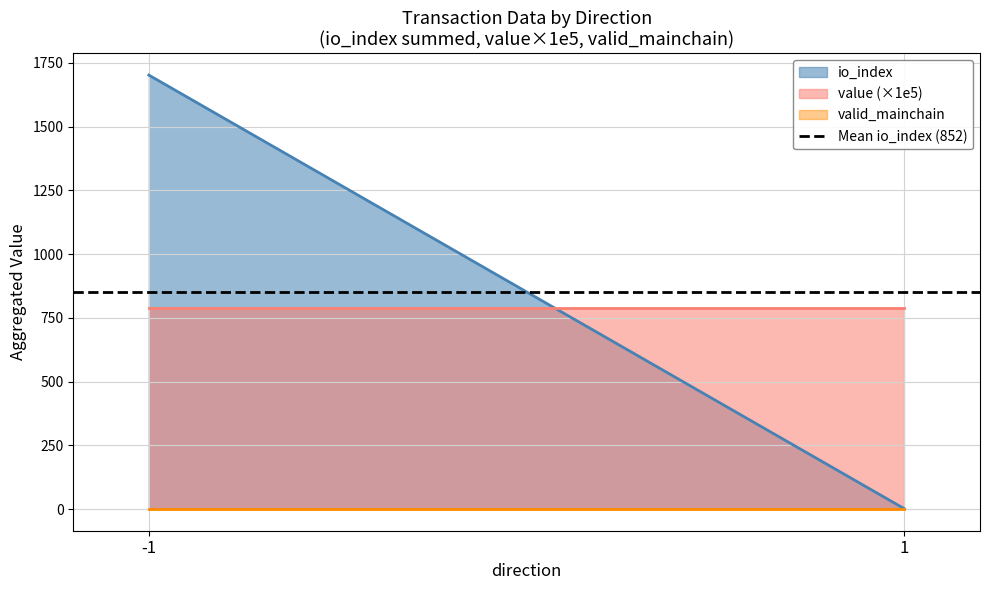

How many lines are shown in the chart?

3